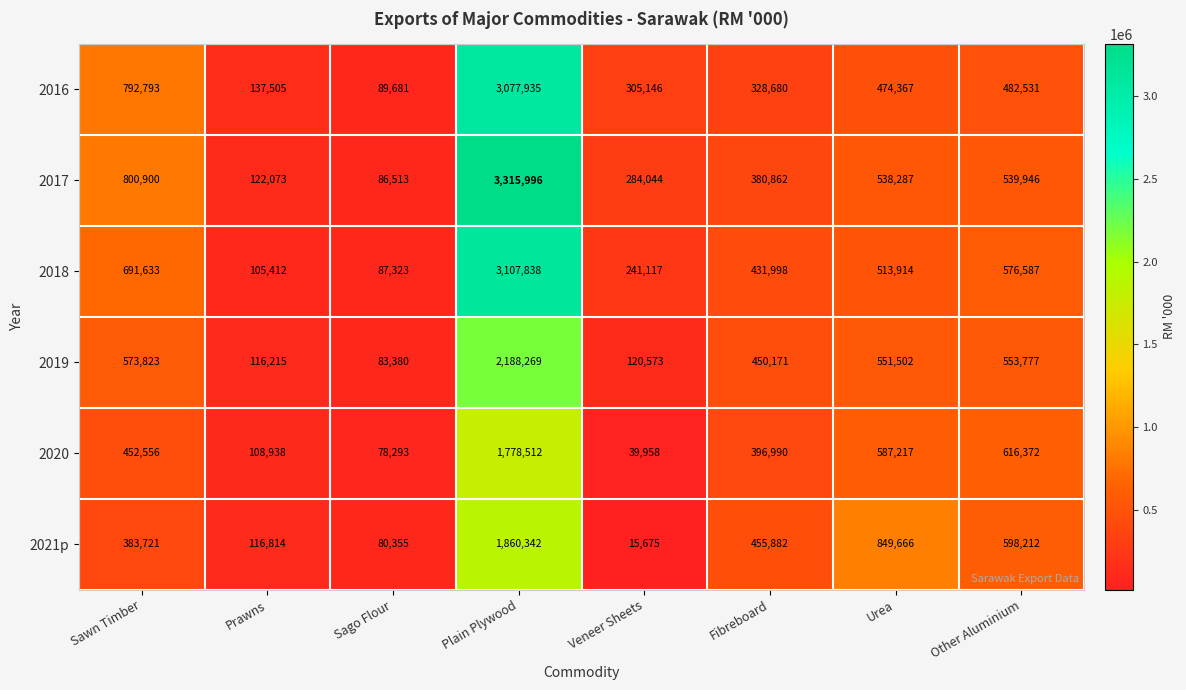

At which label is 2017 closest to 1701254?

Sawn Timber